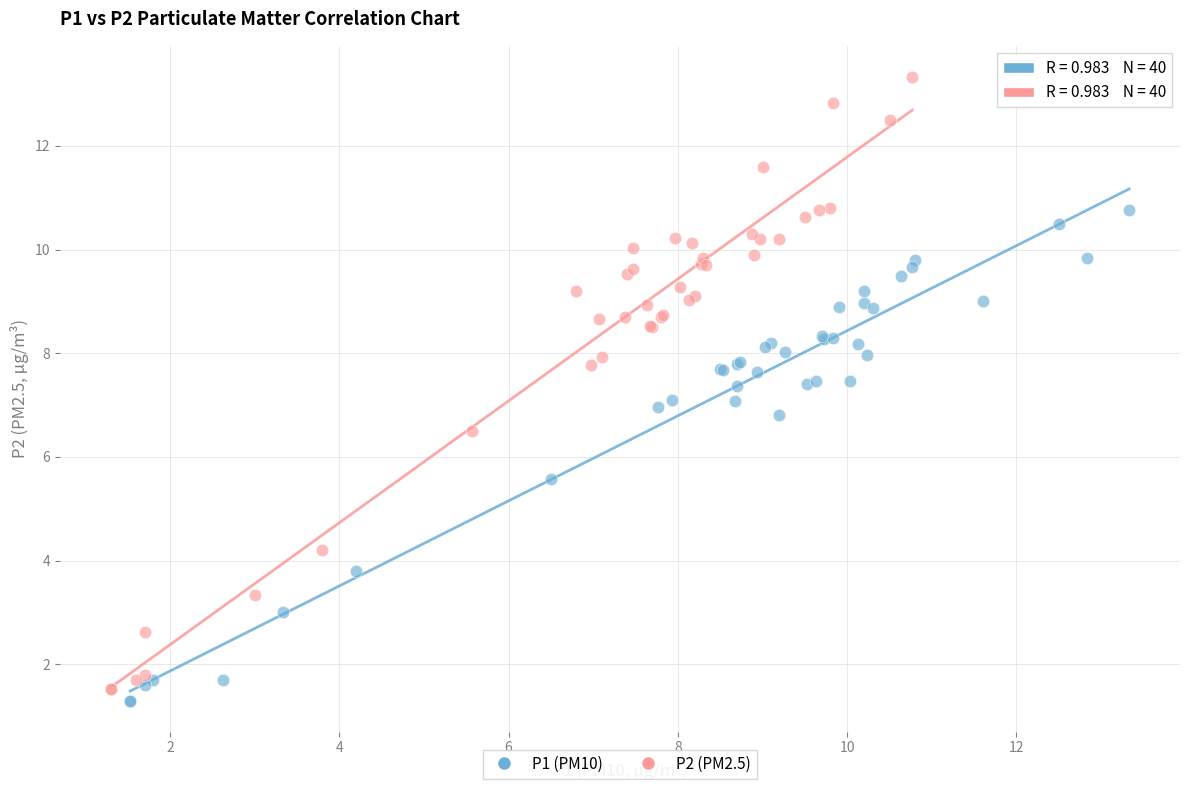

Which series reaches the maximum Y coordinate?

P2 (PM2.5)